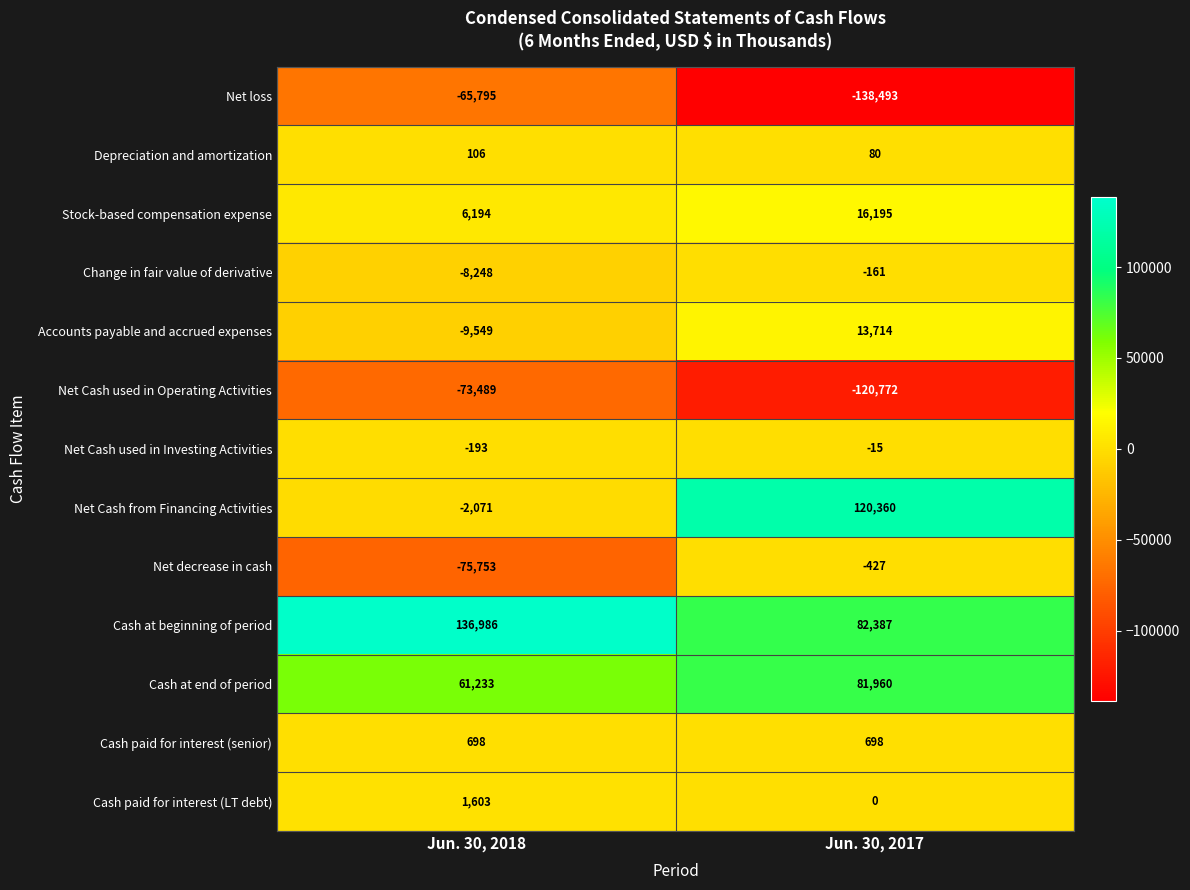

At which category is the sum across all series the highest?

Jun. 30, 2017